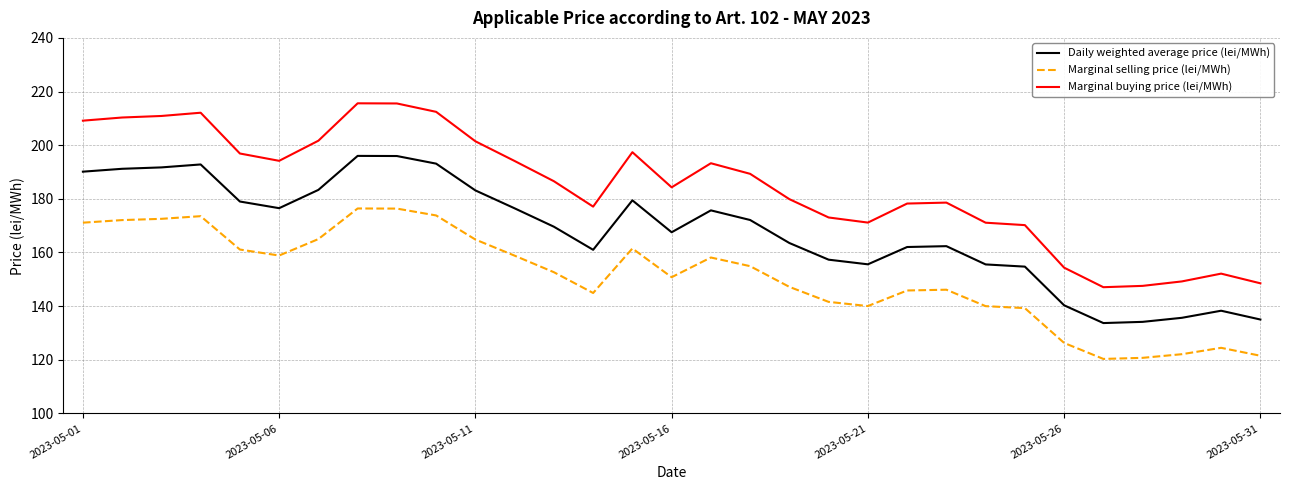

What is the lowest value of the Marginal selling price (lei/MWh) series?

120.3